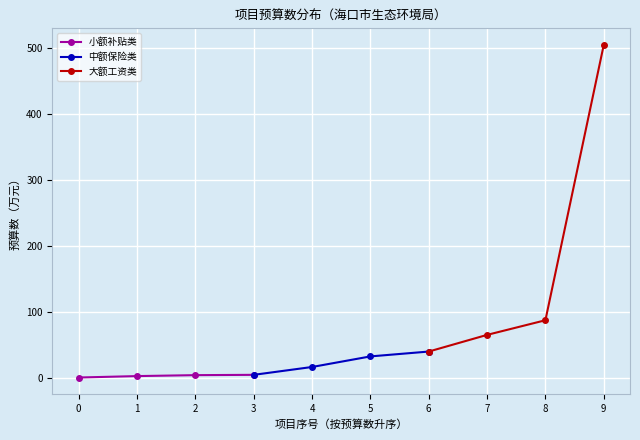

What is the difference between the second highest and minimum values in the 大额工资类 series?

47.4